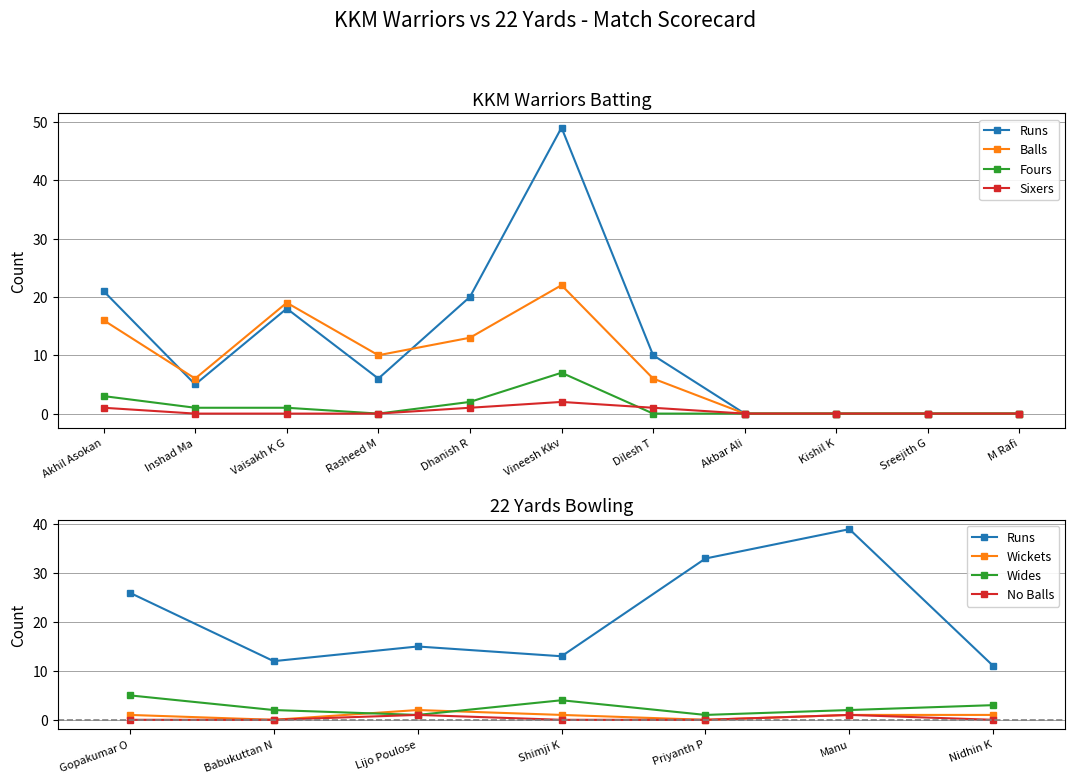

List the labels in order of Balls value, largest first.

Vineesh Kkv, Vaisakh K G, Akhil Asokan, Dhanish R, Rasheed M, Inshad Ma, Dilesh T, Akbar Ali, Kishil K, Sreejith G, M Rafi